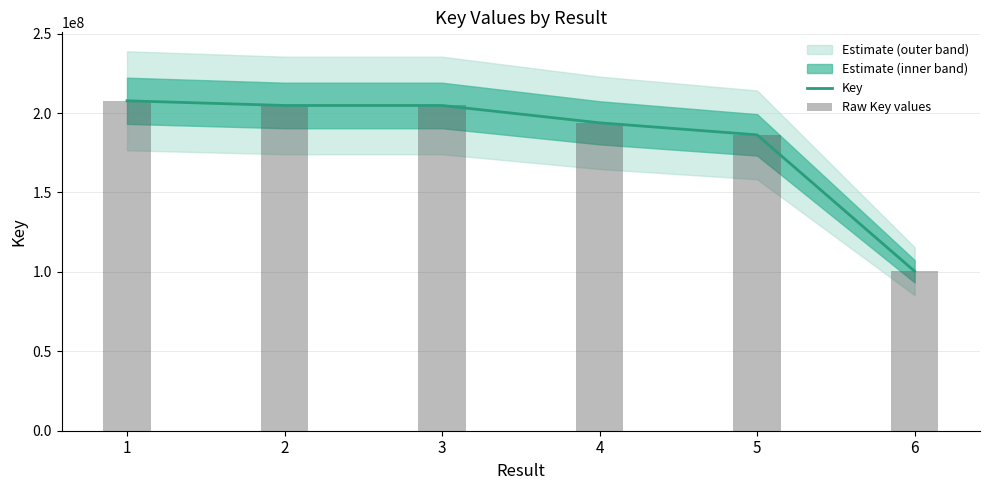

What is the total value across all series at 4?

387756730